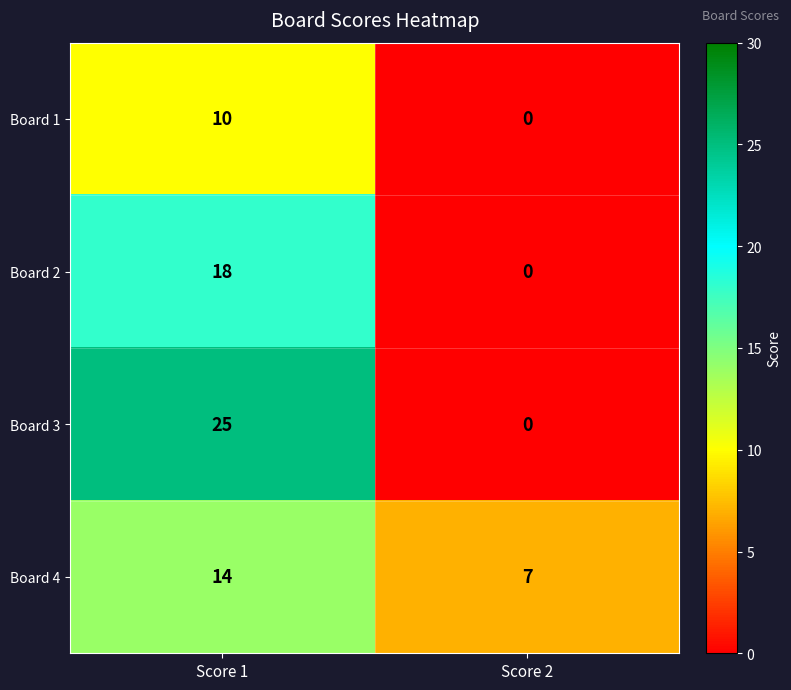

What is the difference between the Board 4 values at Score 1 and Score 2?

7